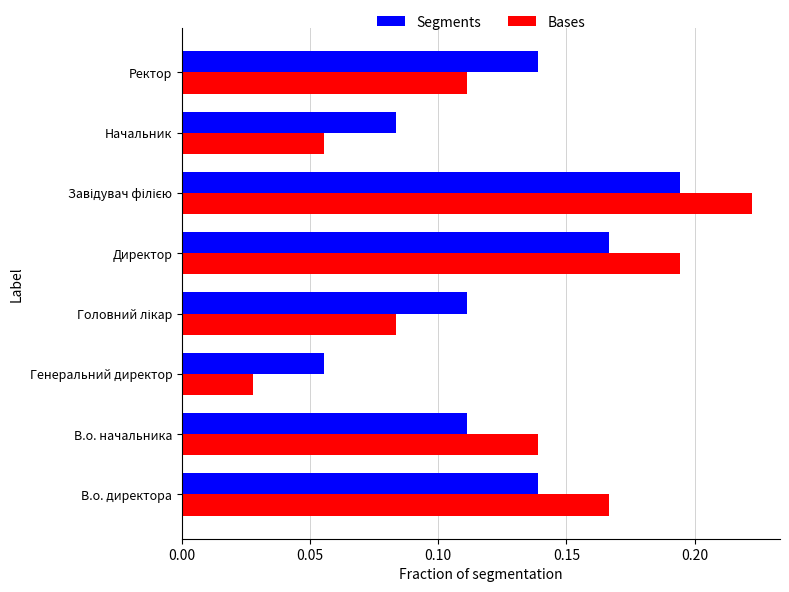

What is the sum of the Bases values at В.о. начальника and Директор?

0.3